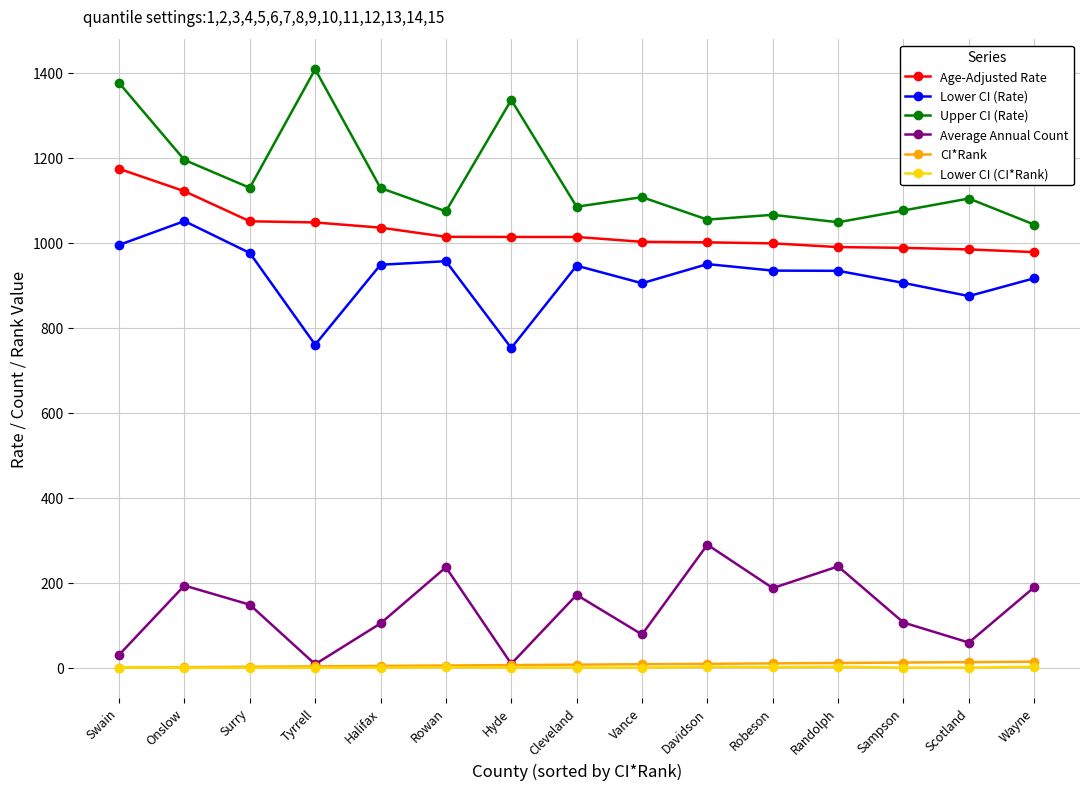

How many lines are shown in the chart?

6